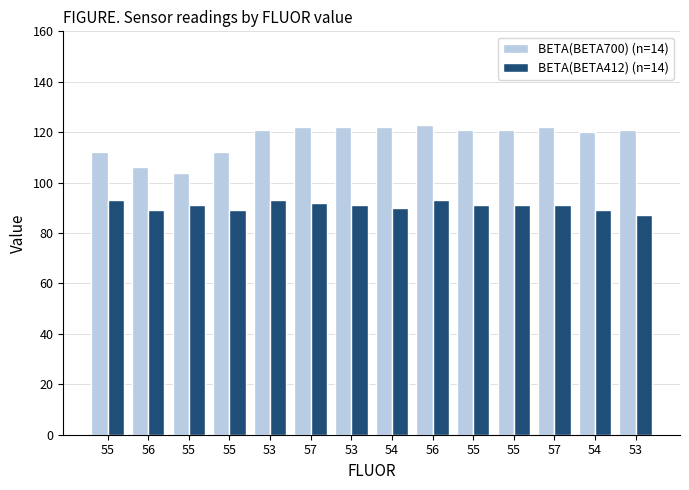

What value does the BETA(BETA412) (n=14) series have at 55?

93